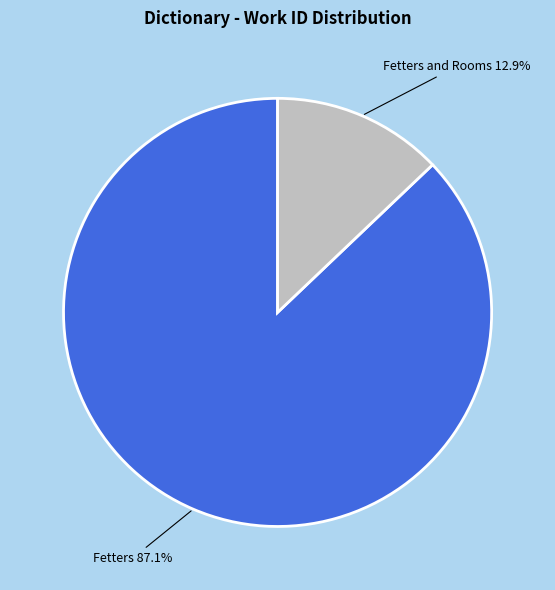

Count the number of slices in the pie.

2